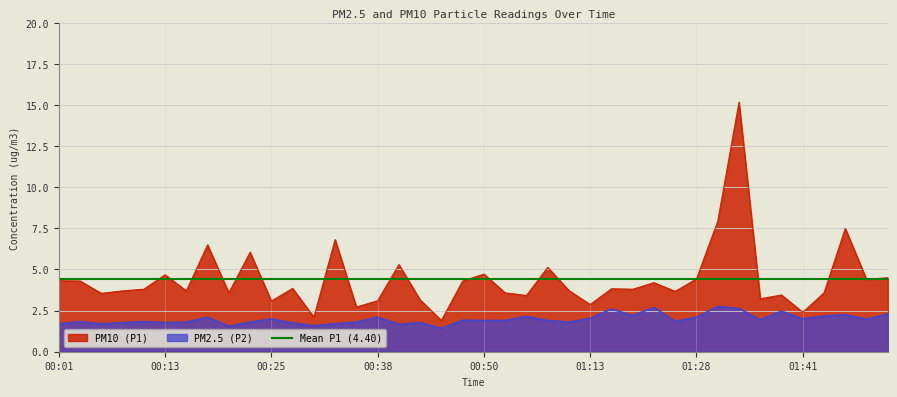

What is the greatest value displayed?

15.2